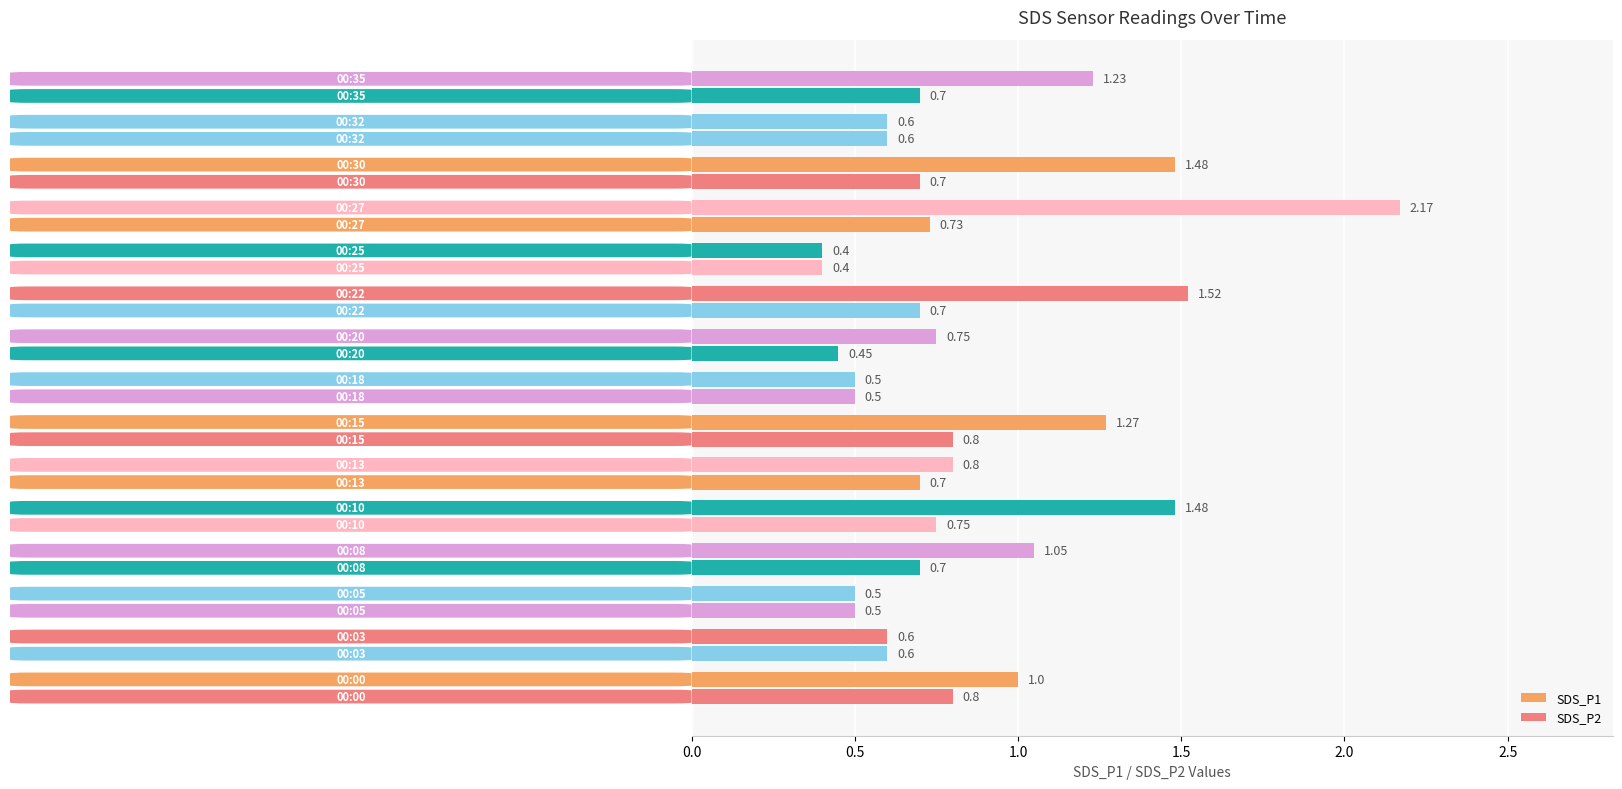

What is the difference between the maximum and minimum values in the SDS_P1 series?

1.8